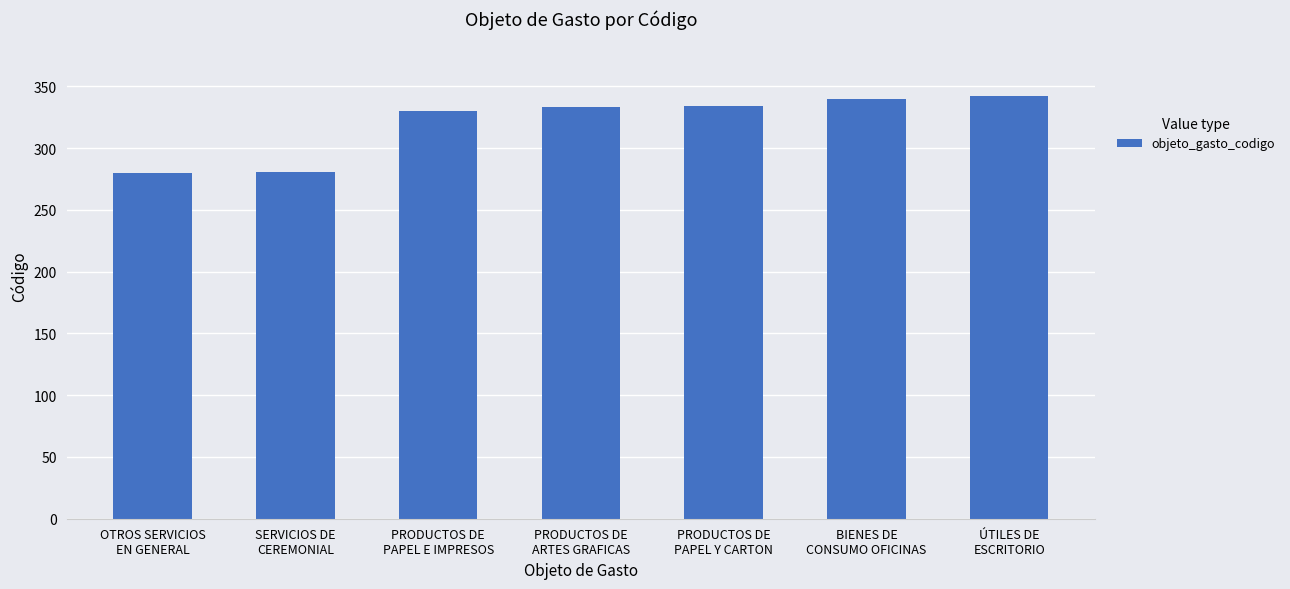

What is the label of the 1st bar from the left?

OTROS SERVICIOS
EN GENERAL